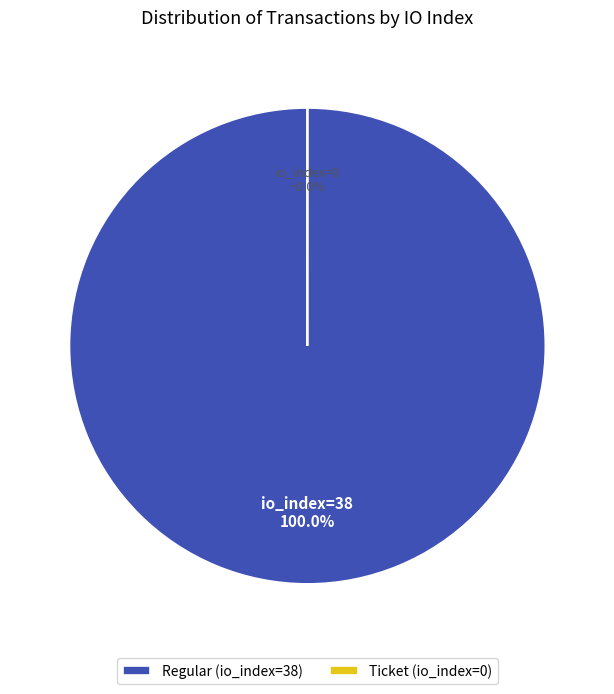

To the nearest percent, what portion does Regular (io_index=38) represent?

100%